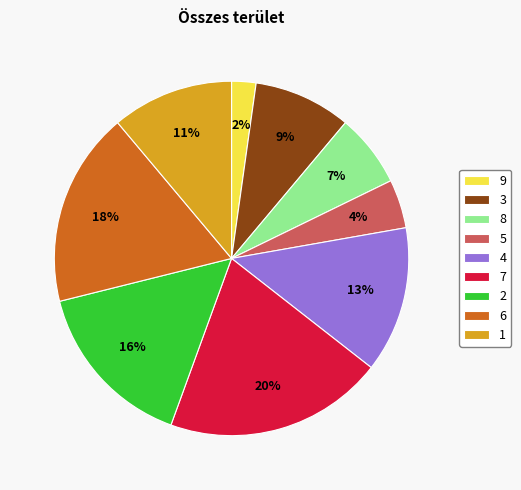

Which slice is the largest?

7